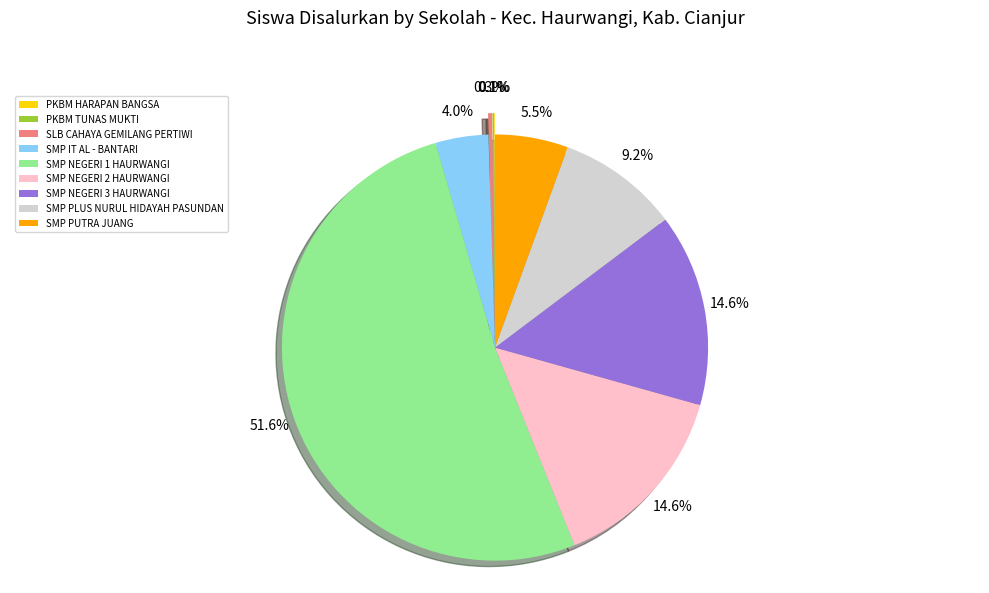

Which category has the biggest portion of the pie?

SMP NEGERI 1 HAURWANGI